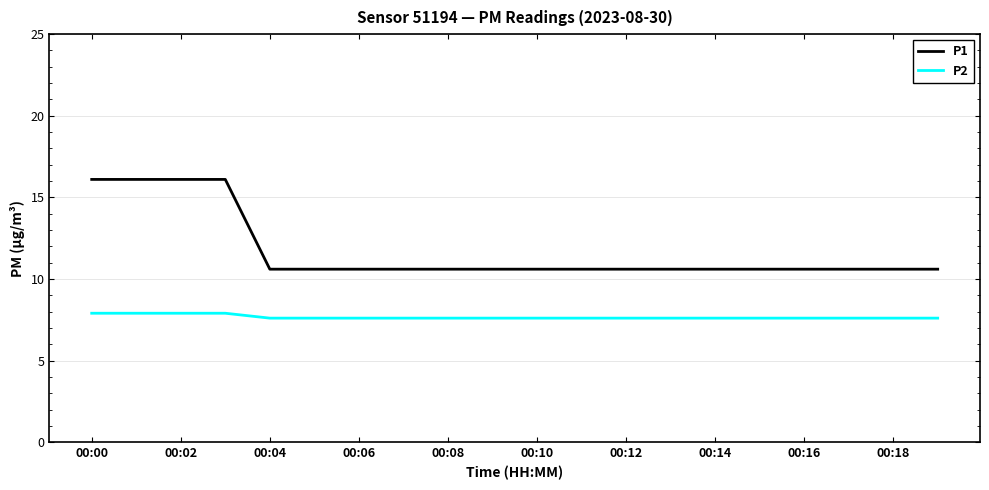

List the series in order of their peak value, lowest first.

P2, P1